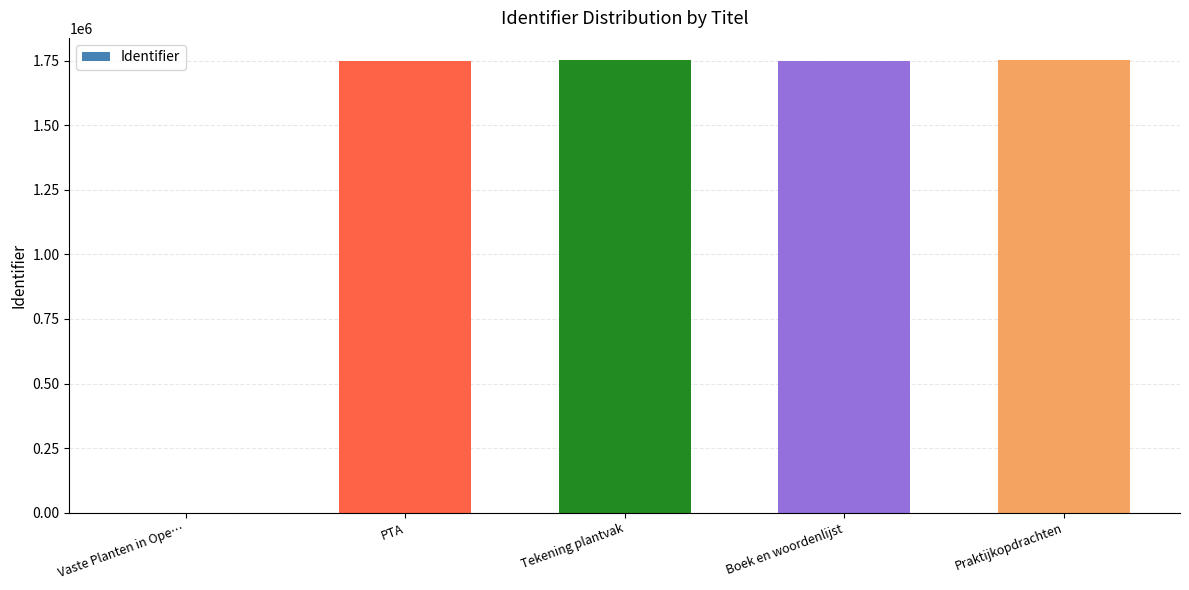

What is the average value?

1399984